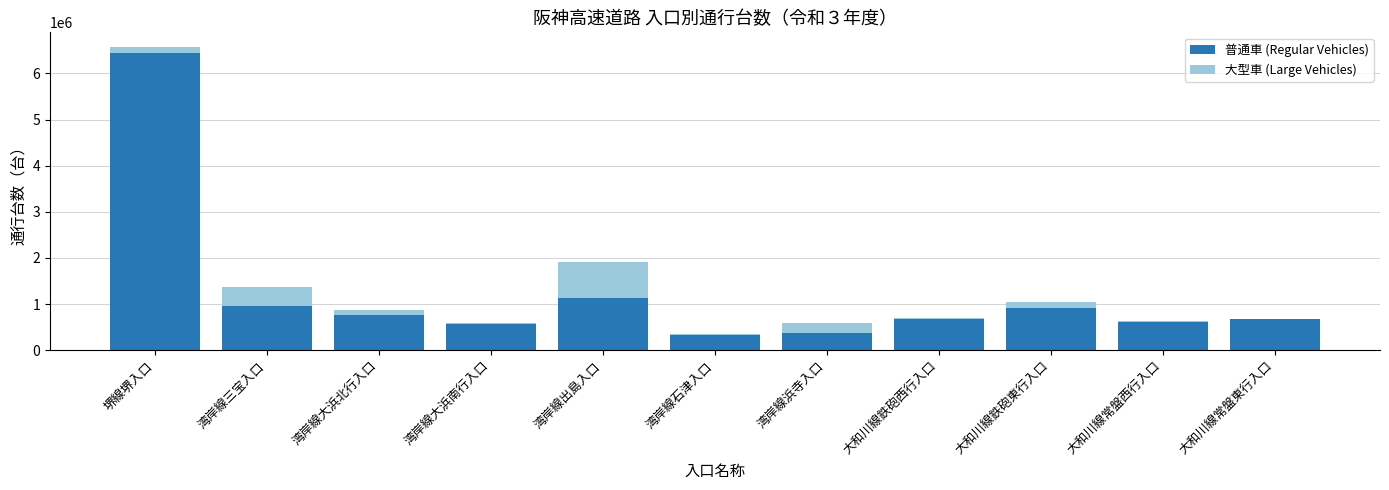

Does the chart contain stacked bars?

Yes